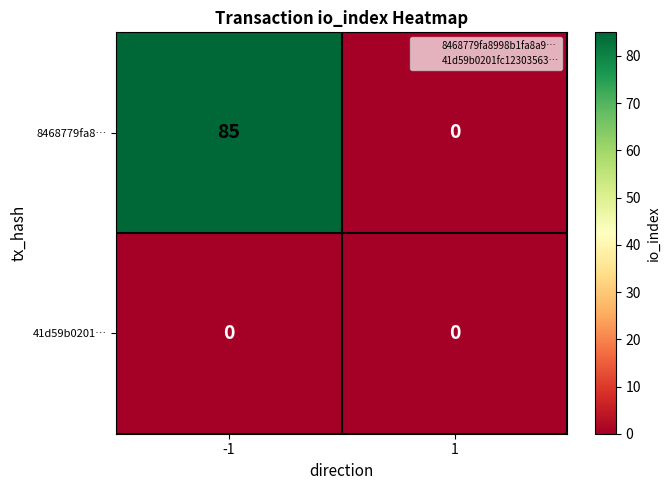

Which series has the largest total across all categories?

8468779fa8…